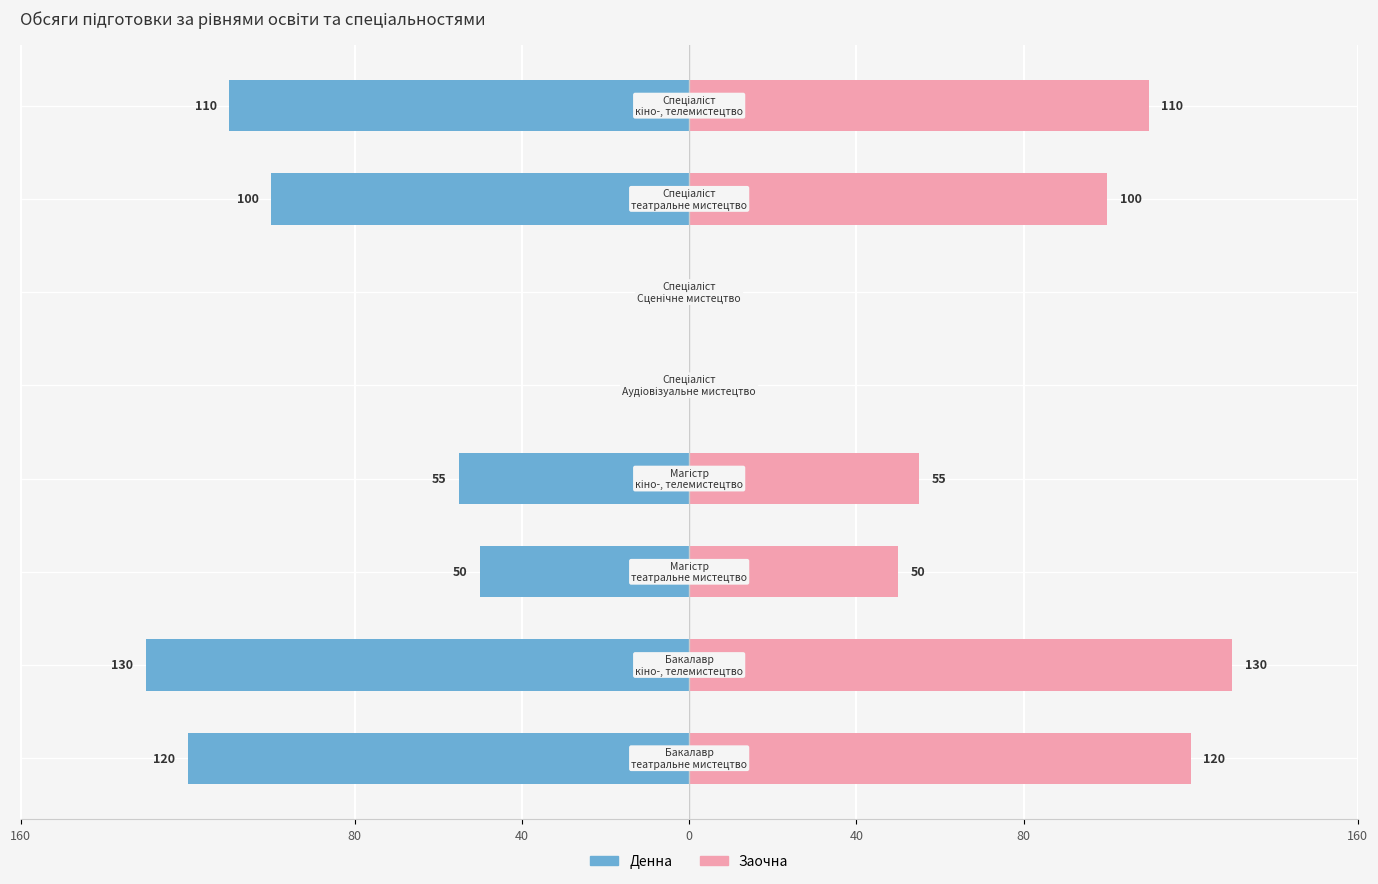

List the series in order of their peak value, highest first.

Заочна, Денна